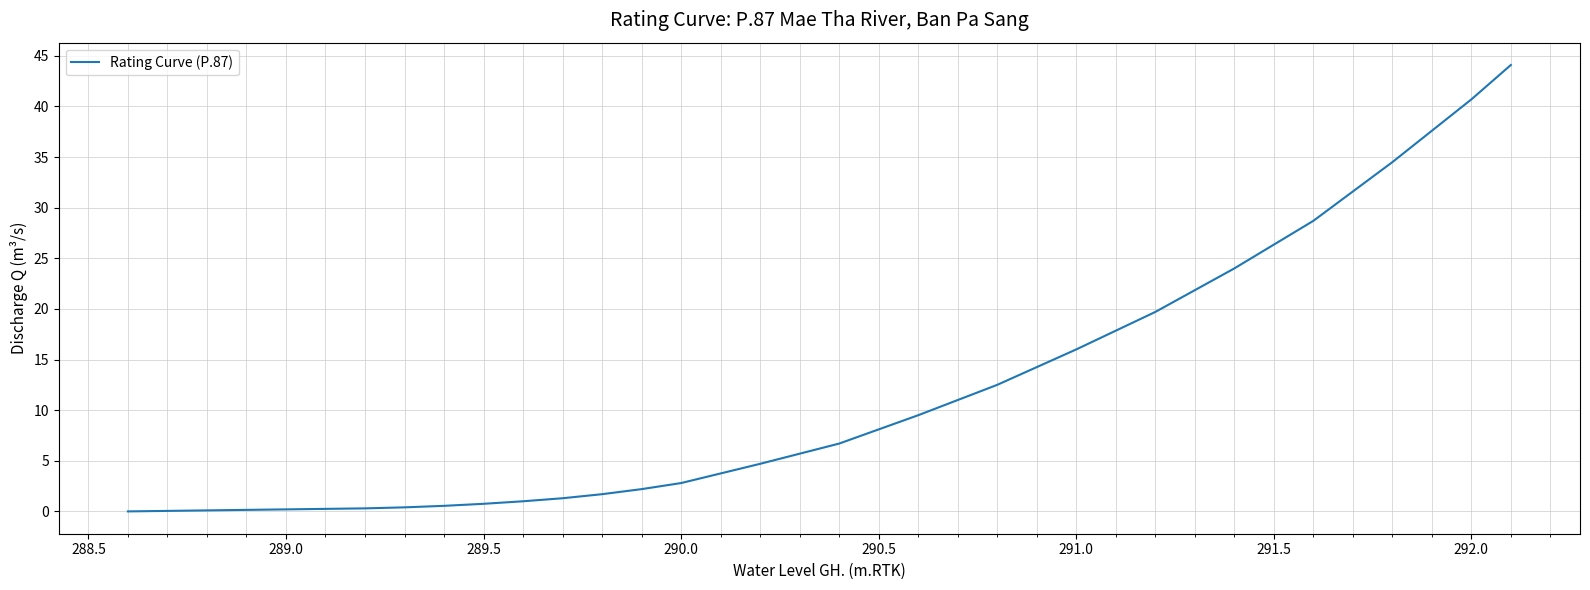

What is the greatest value displayed?

44.1